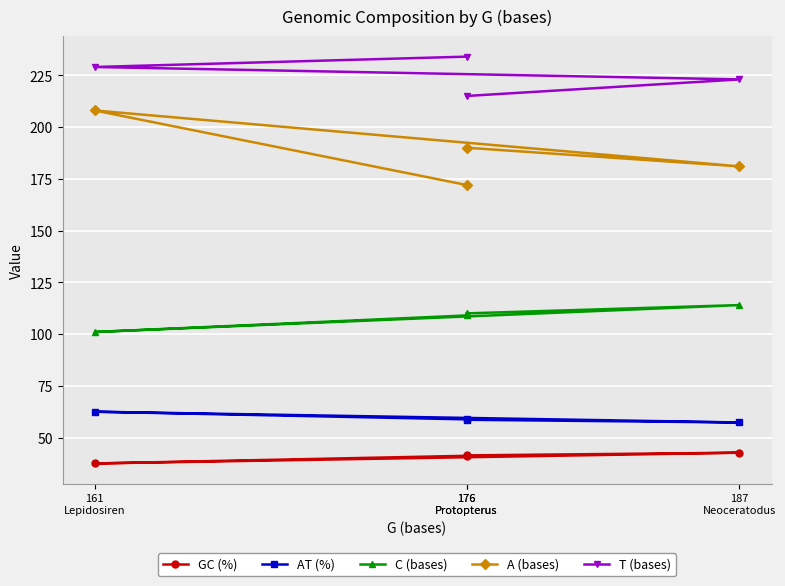

What is the sum of the GC (%) values at 187
Neoceratodus and 176
Protopterus?

83.9